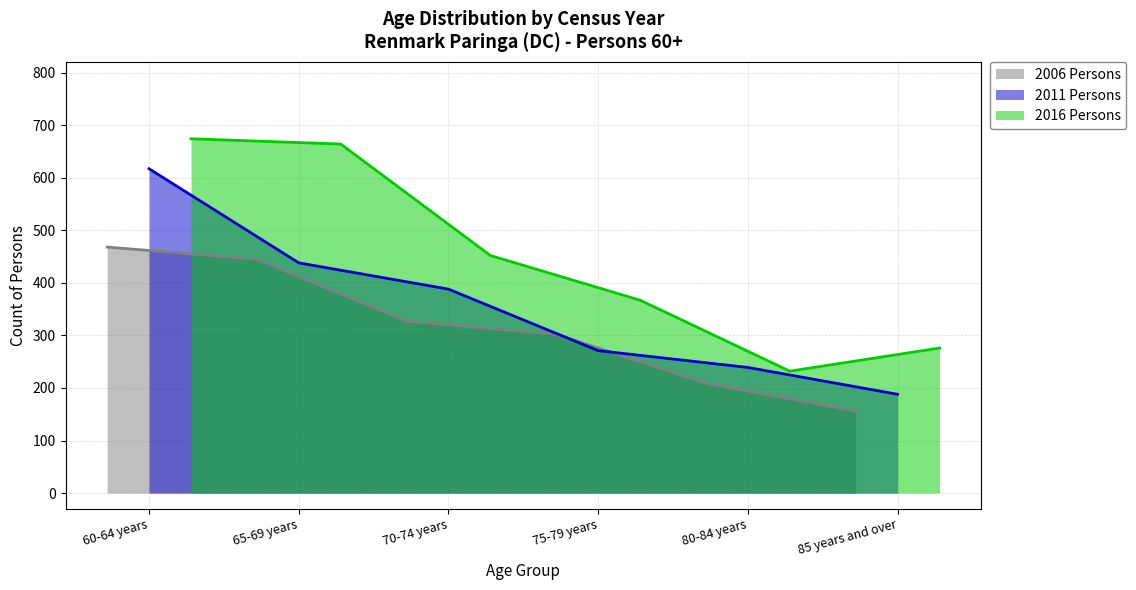

Between 60-64 years and 80-84 years, which series saw the biggest shift?

2016 Persons